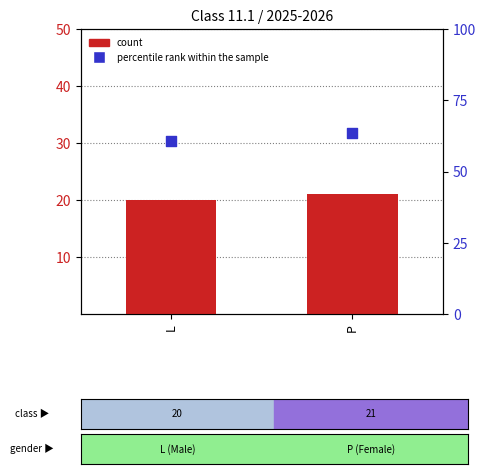

Which series contains the lowest Y value?

count